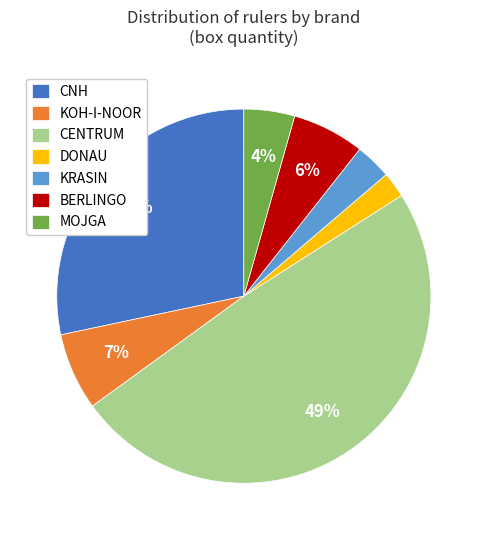

To the nearest percent, what is the difference between the largest and smallest slice percentages?

47%